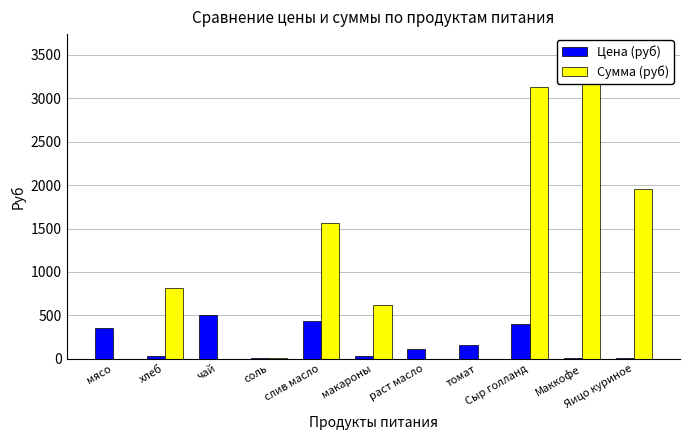

Count the number of data series in this chart.

2